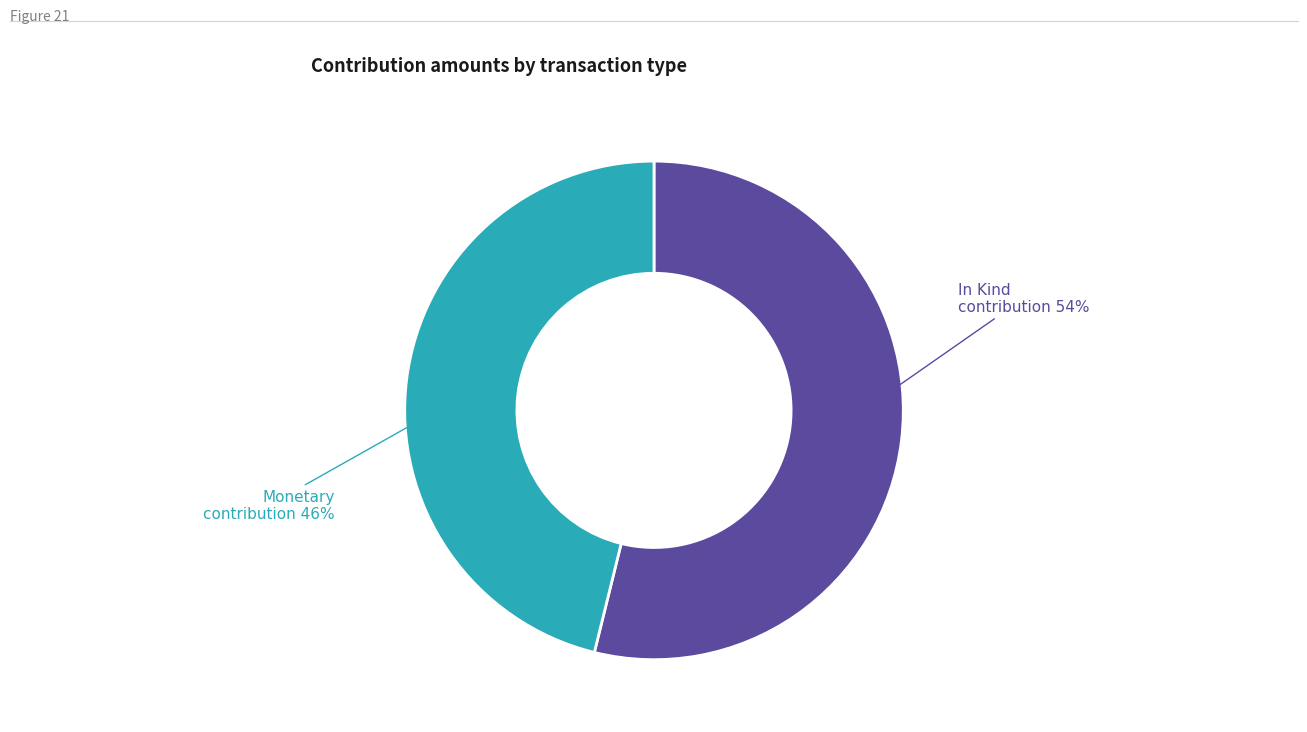

To the nearest percent, what is the average slice percentage?

50%